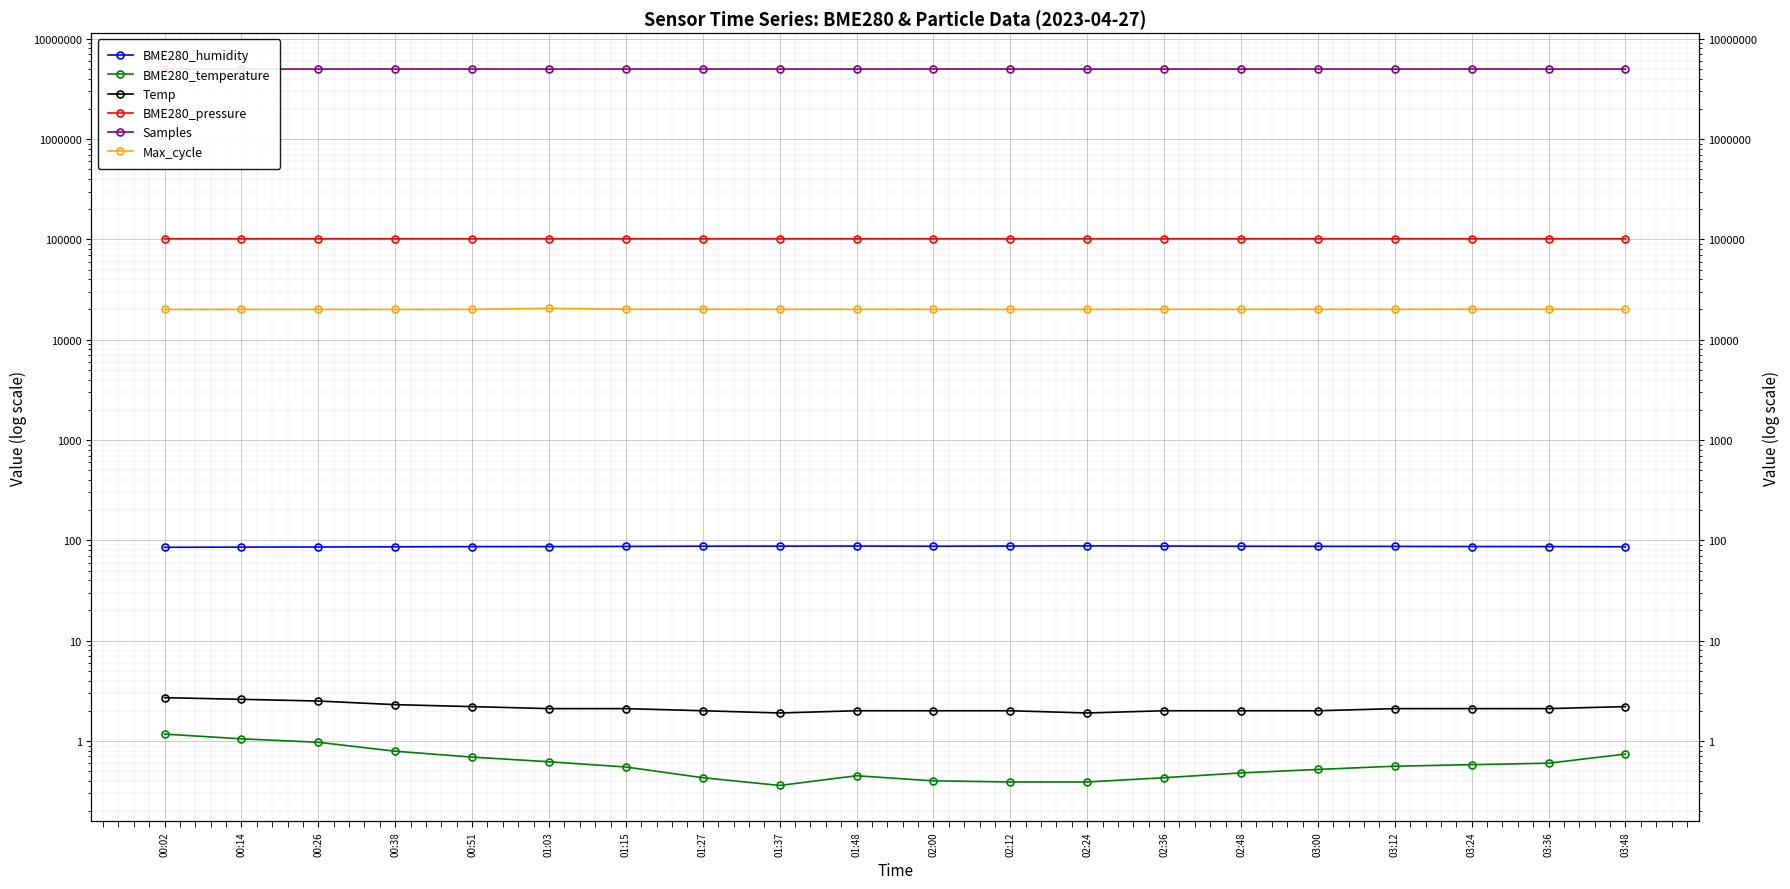

At which category is the sum across all series the highest?

02:00